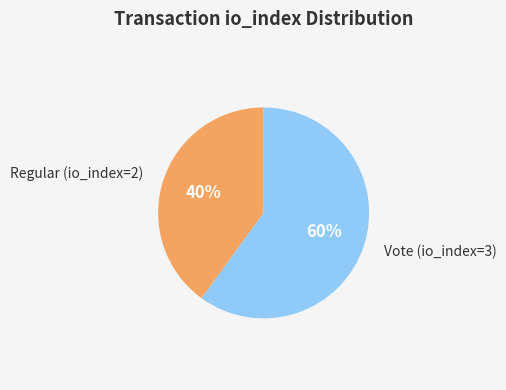

To the nearest percent, what is the difference between the largest and smallest slice percentages?

20%